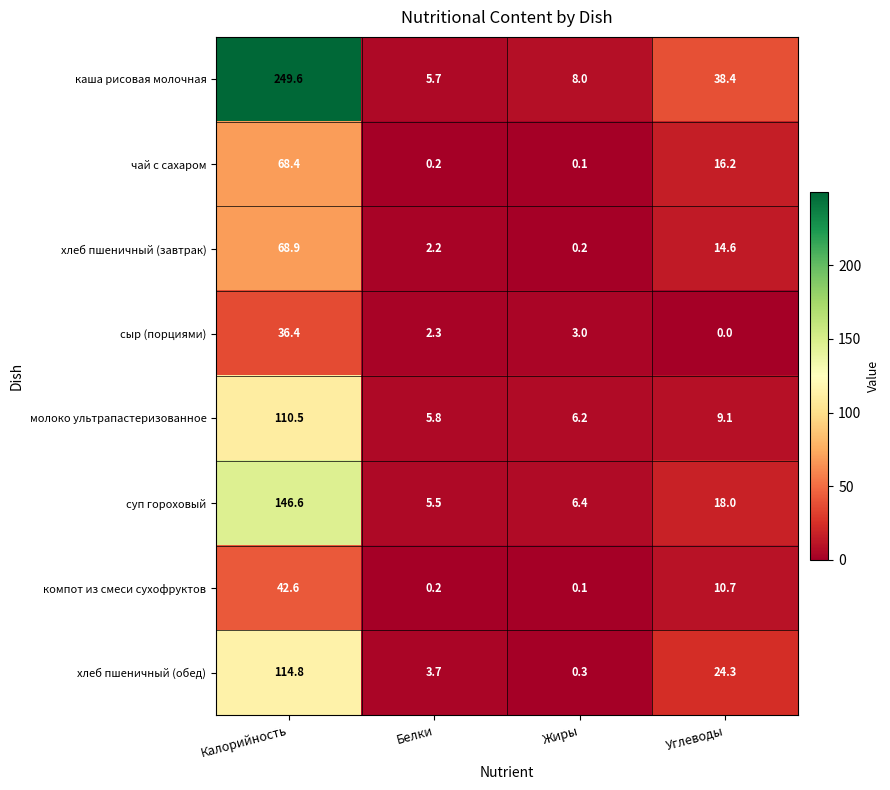

What is the maximum value for хлеб пшеничный (обед)?

114.8